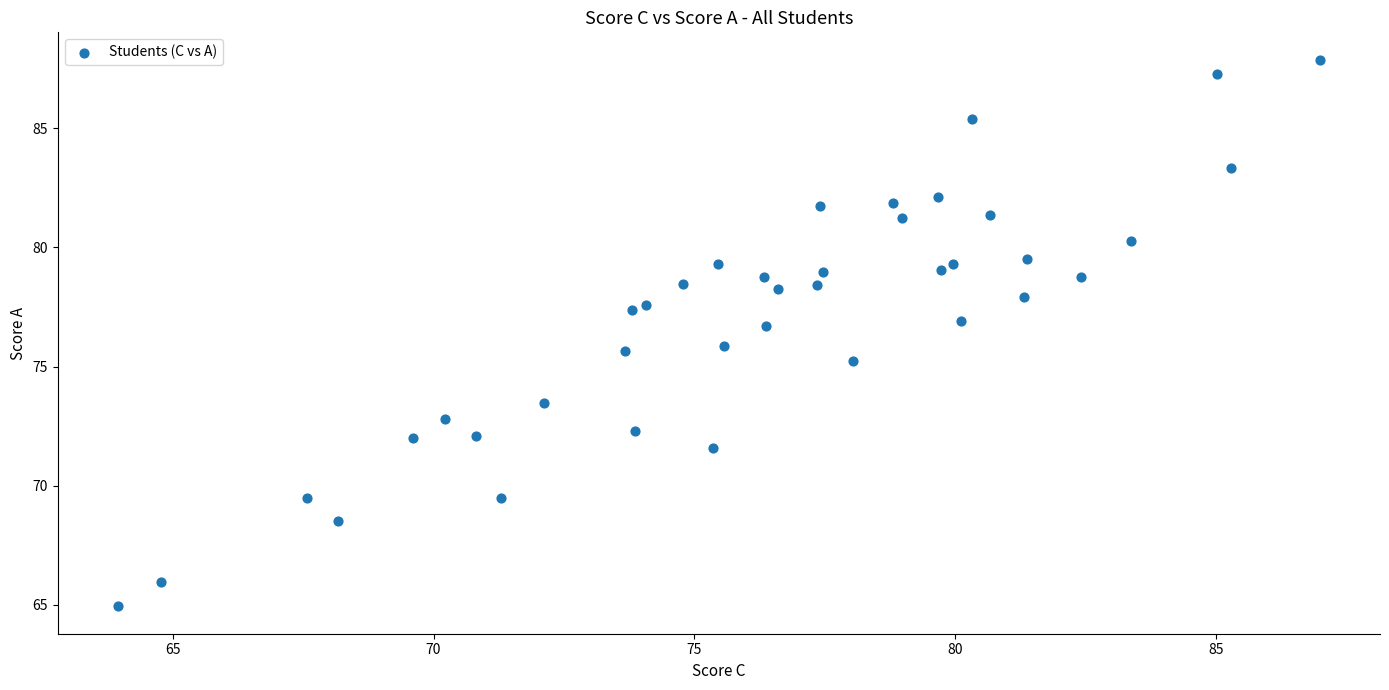

What is the range of Y values (max minus min)?

22.9